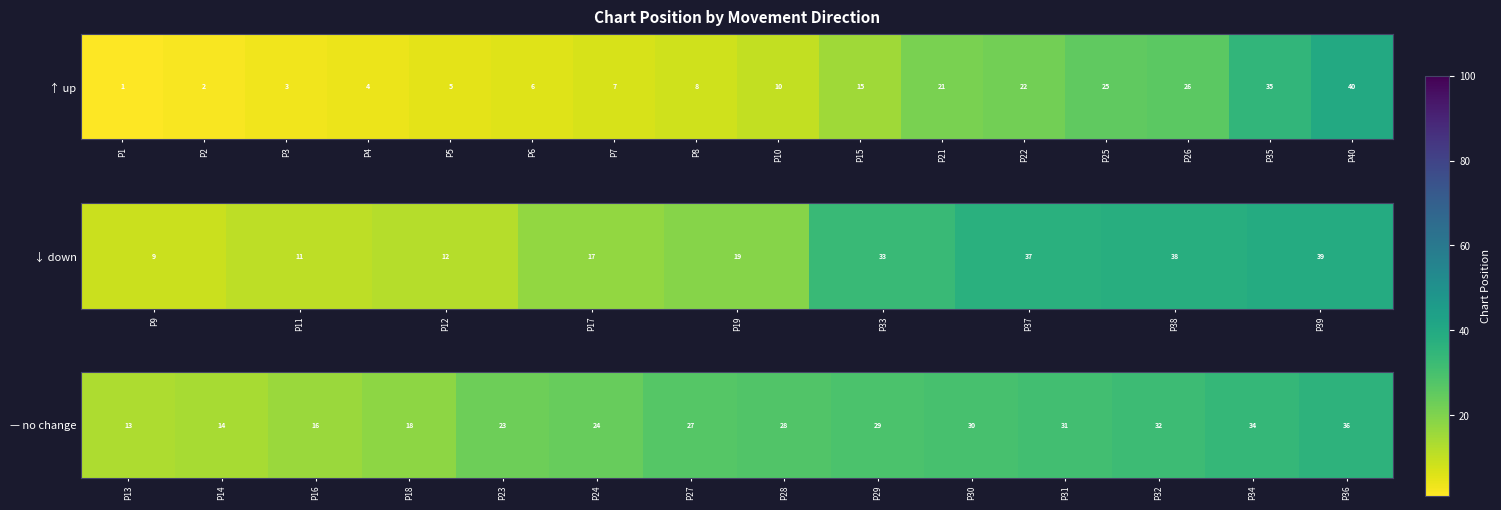

Which has a higher value, P32 or P31?

P32